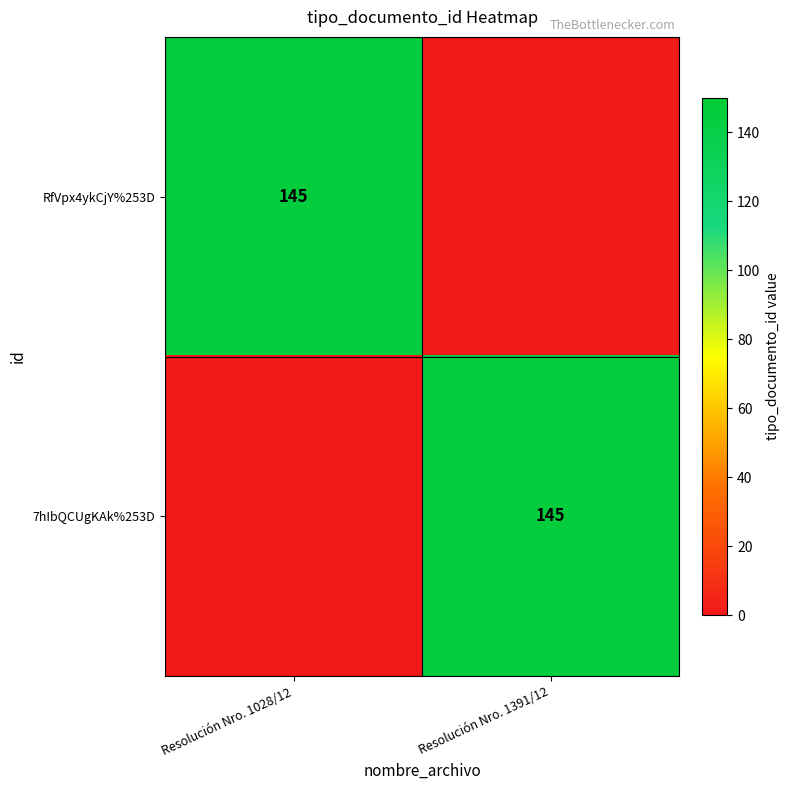

At how many categories does at least one series exceed 75?

2